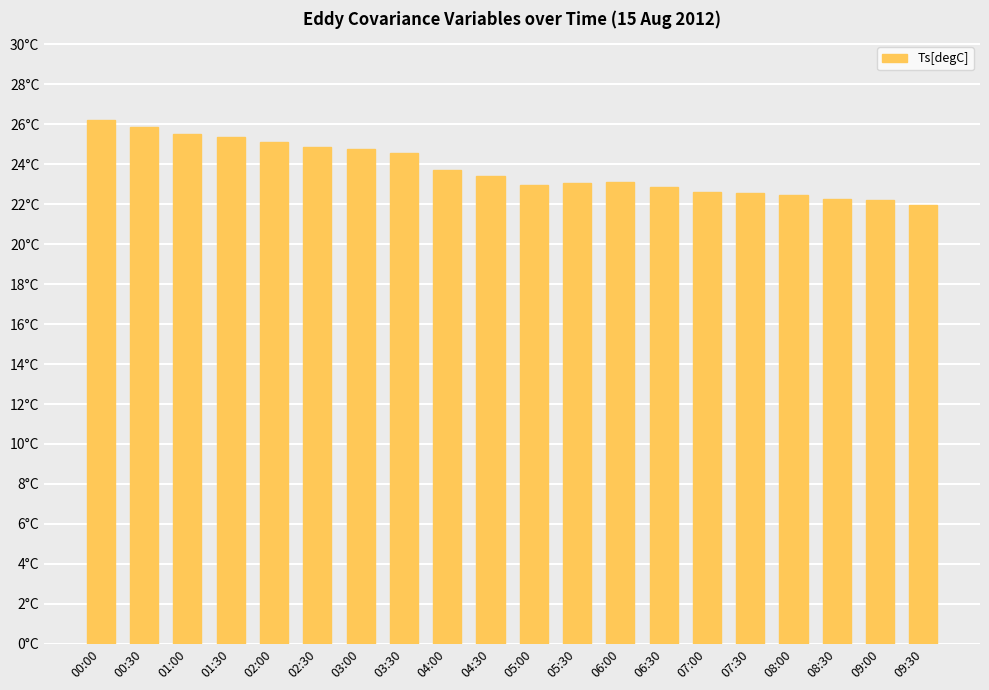

At which label does the data first exceed 23?

00:00